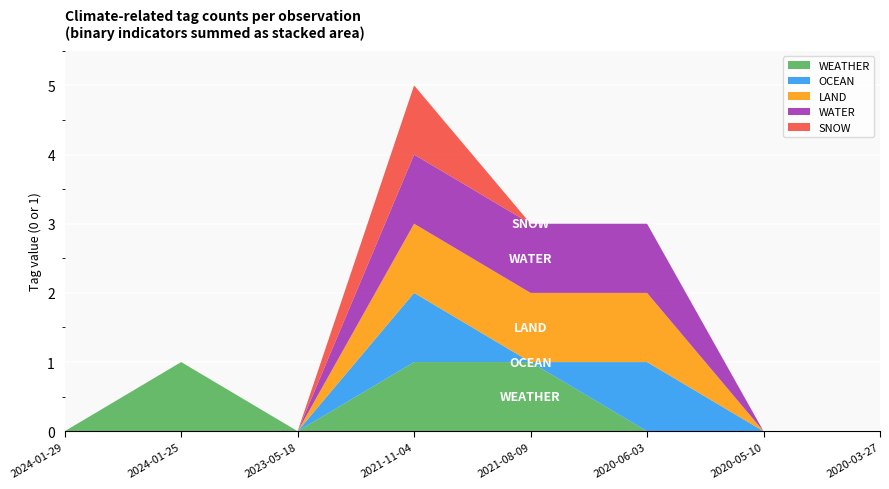

Reading left to right, what are all the values shown in this chart?

WEATHER: 0	1	0	1	1	0	0	0
OCEAN: 0	0	0	1	0	1	0	0
LAND: 0	0	0	1	1	1	0	0
WATER: 0	0	0	1	1	1	0	0
SNOW: 0	0	0	1	0	0	0	0